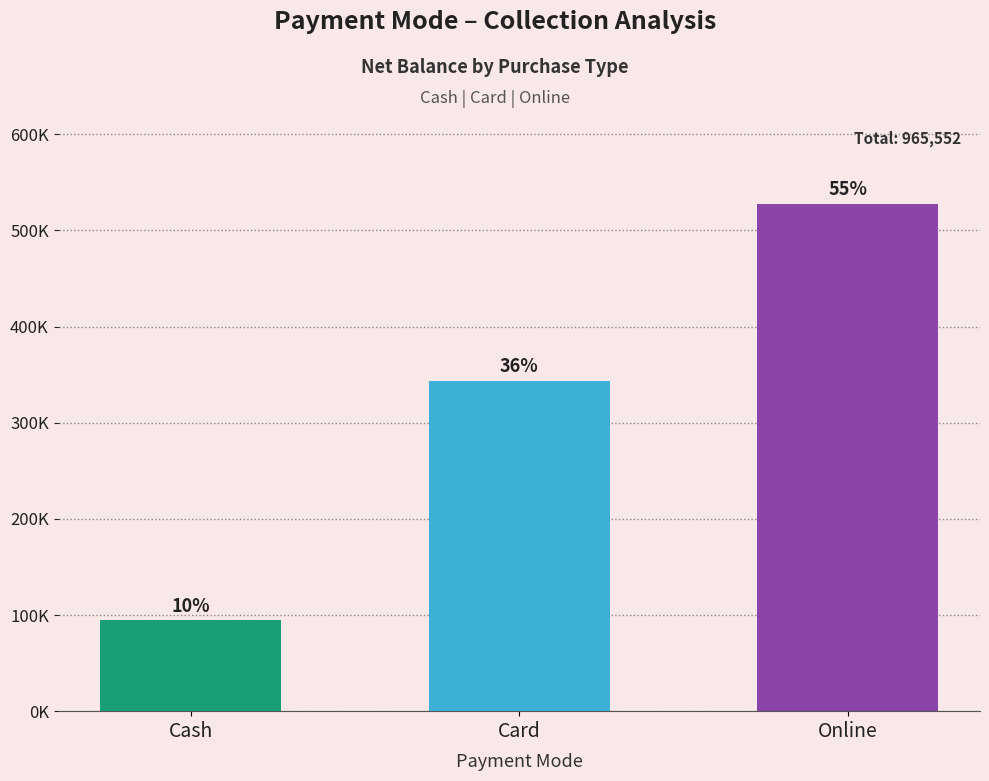

Are the bars horizontal?

No